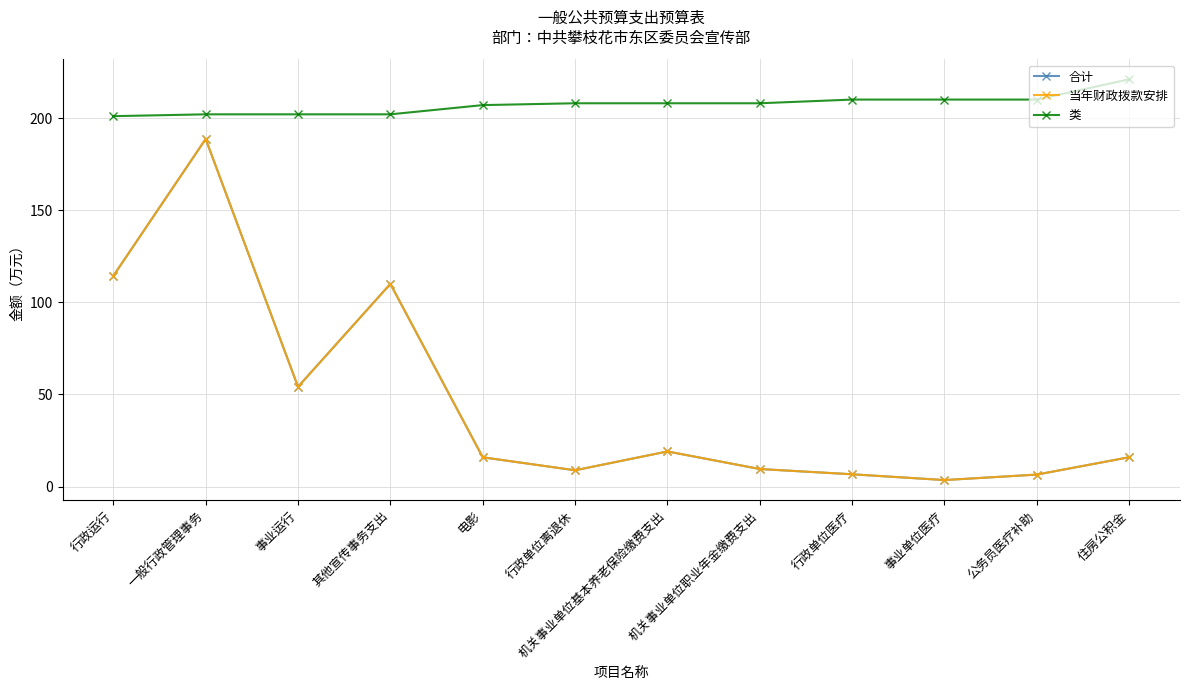

Does the chart have visible grid lines?

Yes